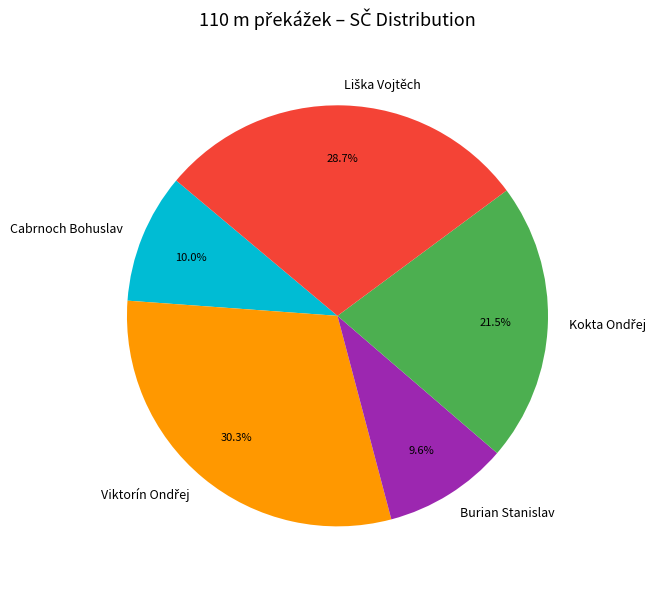

What is the ratio of the value at Cabrnoch Bohuslav to the value at Burian Stanislav?

1.0